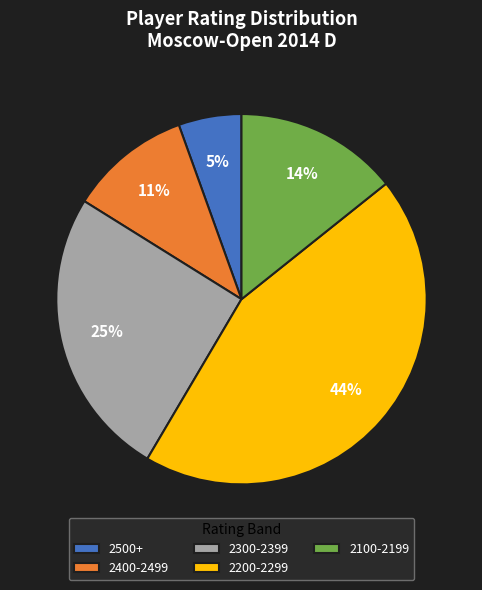

What percentage is the 2500+ slice, to the nearest percent?

5%